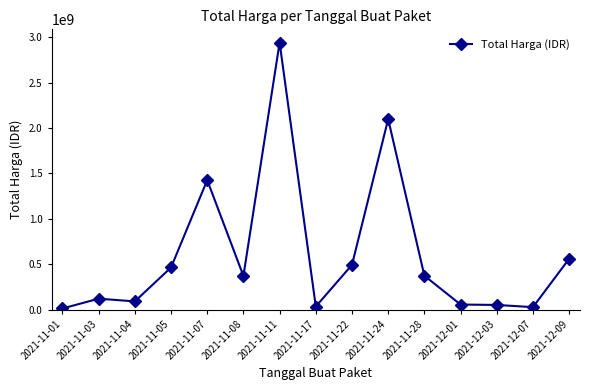

What is the label of the 4th point from the right?

2021-12-01